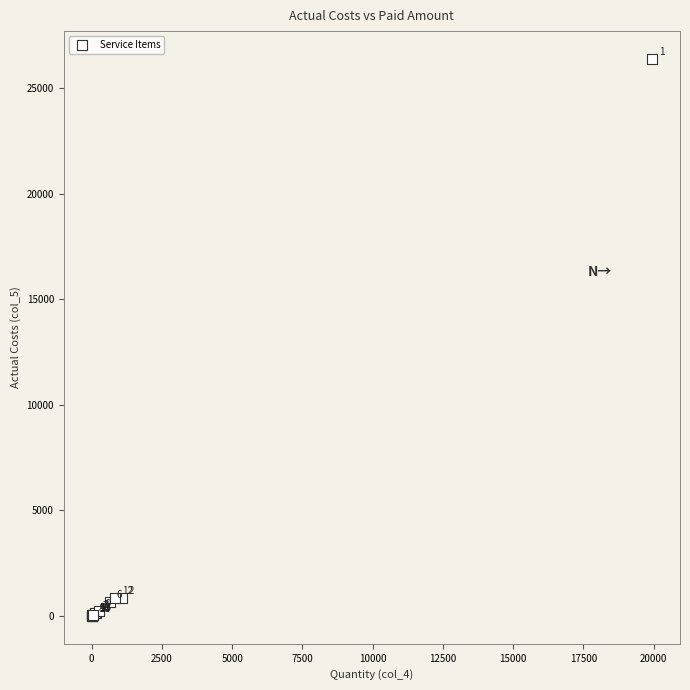

What Y value in the scatter plot is closest to 13199?

835.9